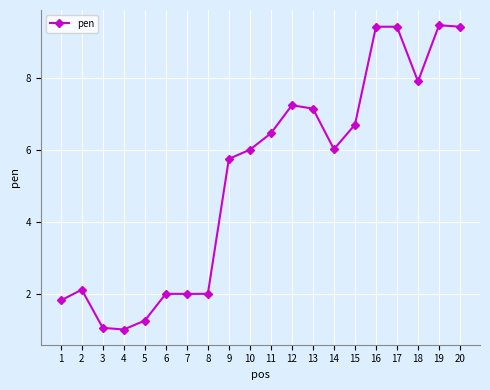

The value at 10 is 1.9. True or false?

False